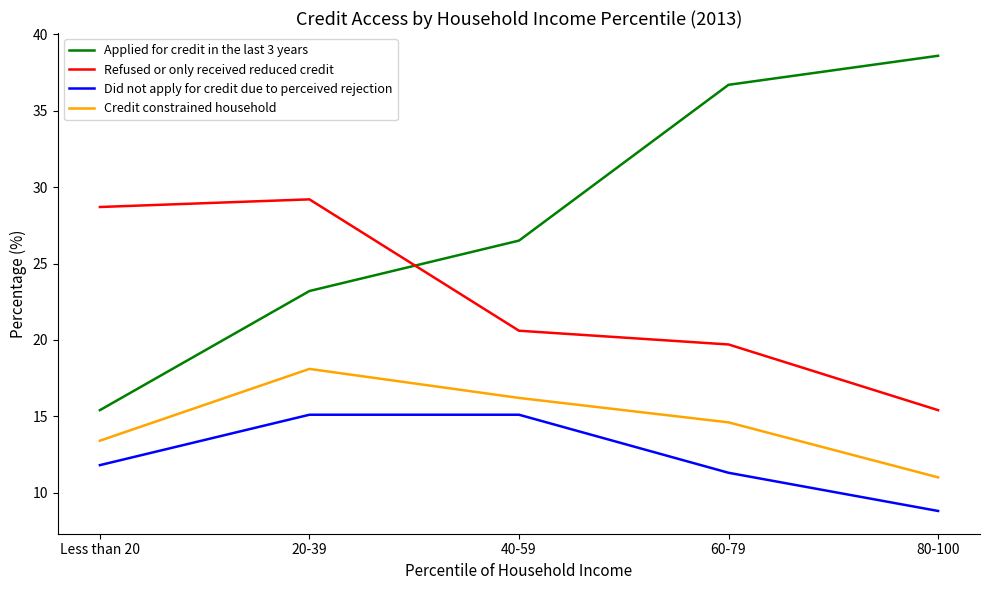

What is the difference between the maximum and minimum values in the Credit constrained household series?

7.1